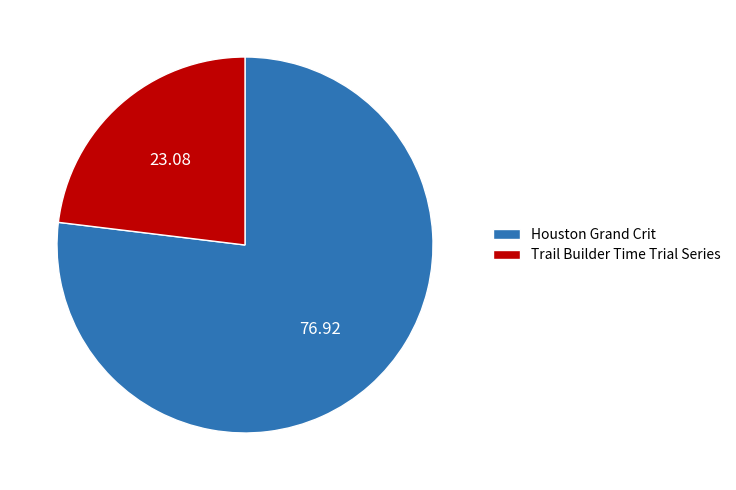

Is the sum of Trail Builder Time Trial Series and Houston Grand Crit greater than half?

Yes